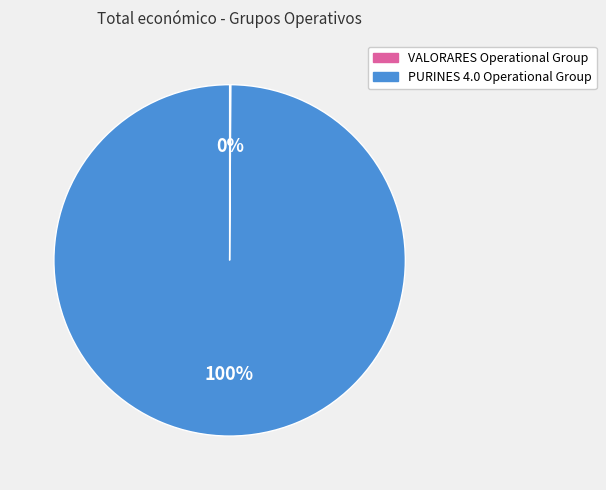

To the nearest percent, what portion does PURINES 4.0 Operational Group represent?

100%